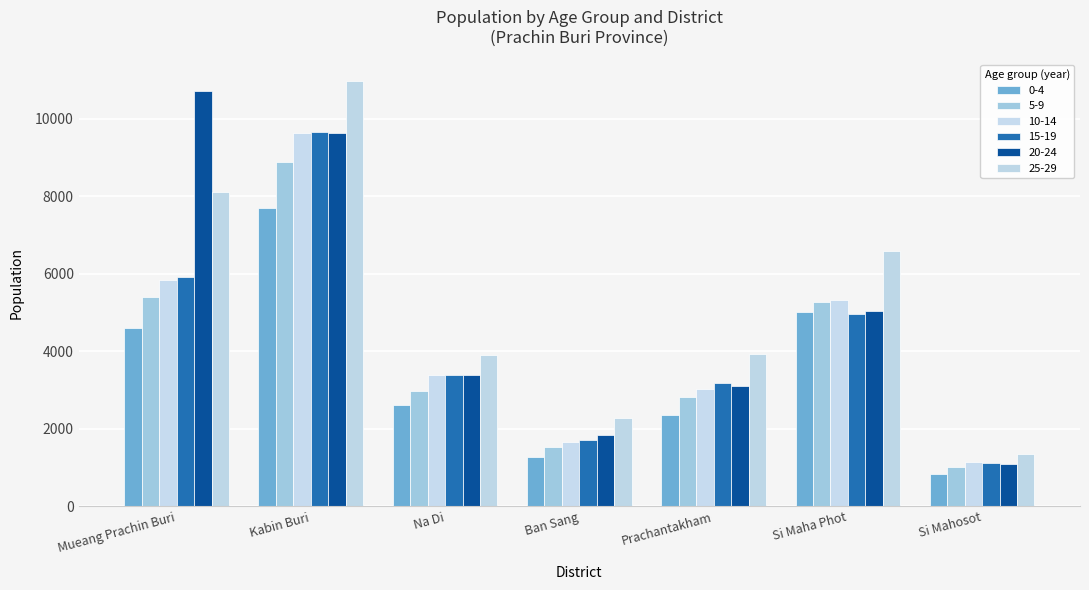

What is the difference between the highest and lowest values at Ban Sang?

1007